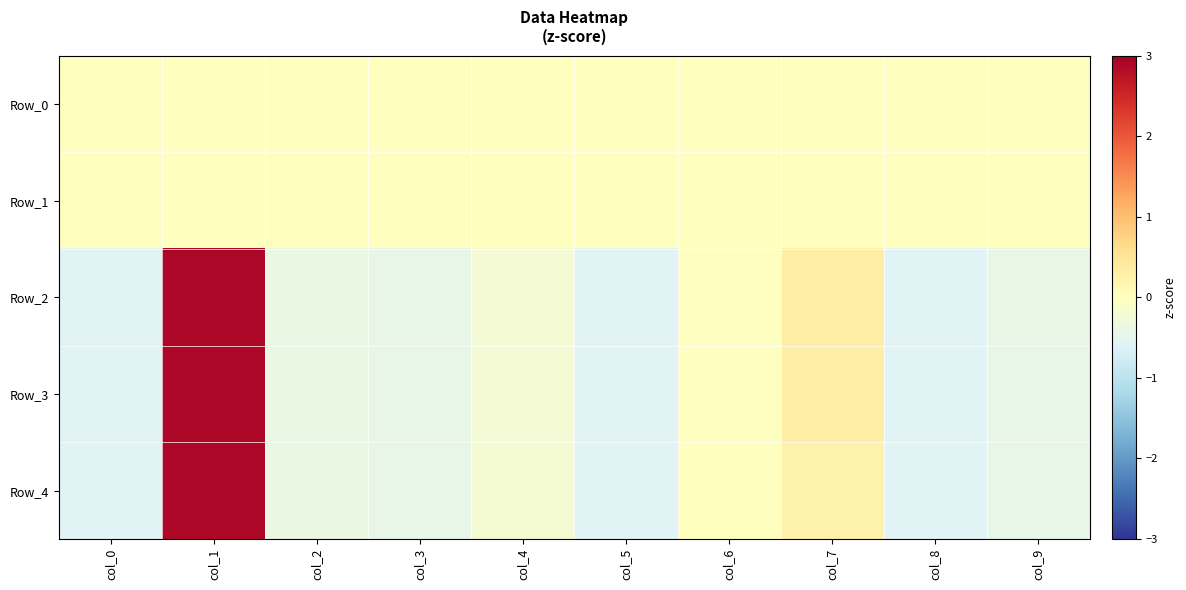

Reading left to right, extract all data points from this chart.

Row_0: col_0=0.0	col_1=0.0	col_2=0.0	col_3=0.0	col_4=0.0	col_5=0.0	col_6=0.0	col_7=0.0	col_8=0.0	col_9=0.0
Row_1: col_0=0.0	col_1=0.0	col_2=0.0	col_3=0.0	col_4=0.0	col_5=0.0	col_6=0.0	col_7=0.0	col_8=0.0	col_9=0.0
Row_2: col_0=-0.6	col_1=2.9	col_2=-0.4	col_3=-0.4	col_4=-0.2	col_5=-0.6	col_6=-0.0	col_7=0.3	col_8=-0.6	col_9=-0.4
Row_3: col_0=-0.6	col_1=2.9	col_2=-0.4	col_3=-0.4	col_4=-0.2	col_5=-0.6	col_6=-0.0	col_7=0.3	col_8=-0.6	col_9=-0.4
Row_4: col_0=-0.6	col_1=2.9	col_2=-0.4	col_3=-0.4	col_4=-0.2	col_5=-0.6	col_6=0.0	col_7=0.3	col_8=-0.6	col_9=-0.4